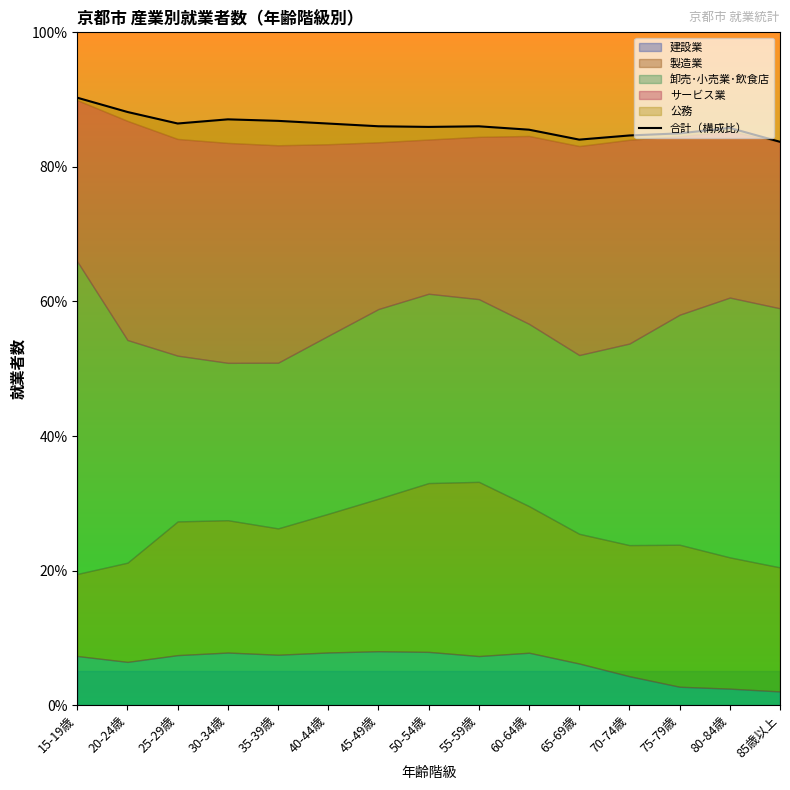

Rank the categories by value from lowest to highest.

85歳以上, 65-69歳, 70-74歳, 75-79歳, 60-64歳, 80-84歳, 50-54歳, 55-59歳, 45-49歳, 40-44歳, 25-29歳, 35-39歳, 30-34歳, 20-24歳, 15-19歳